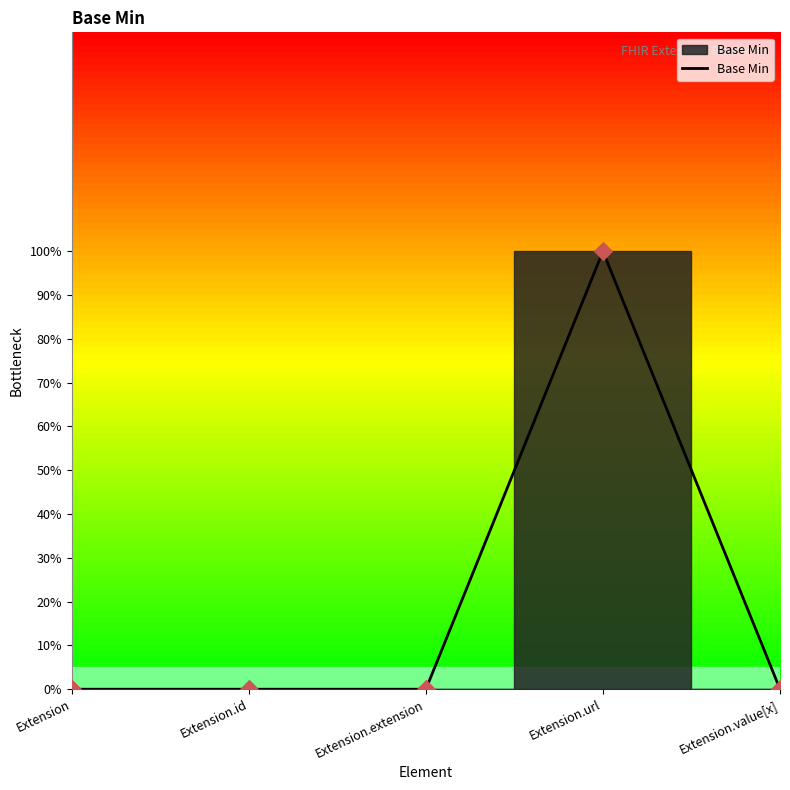

Which has a higher value, Extension.id or Extension.value[x]?

Extension.id